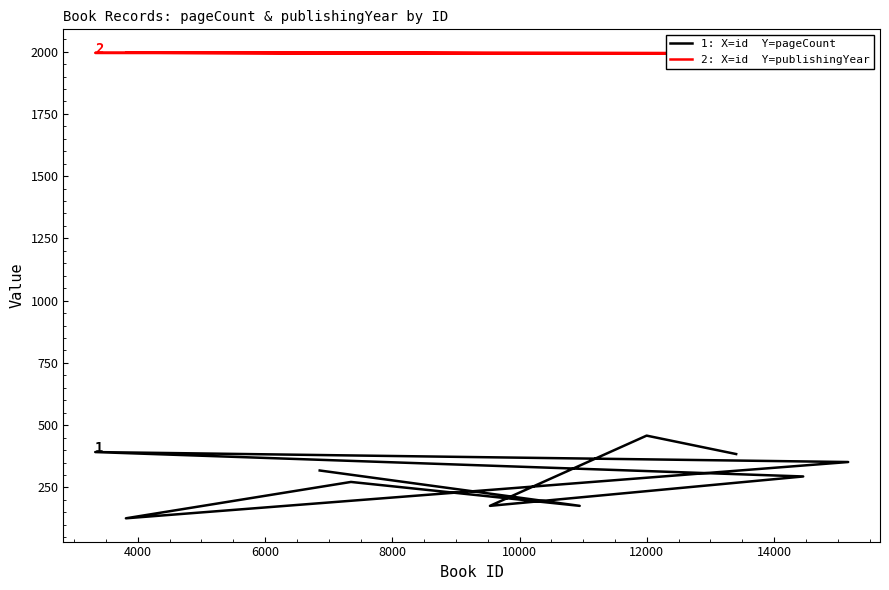

Where is 1: X=id  Y=pageCount nearest to the value 292?

14000